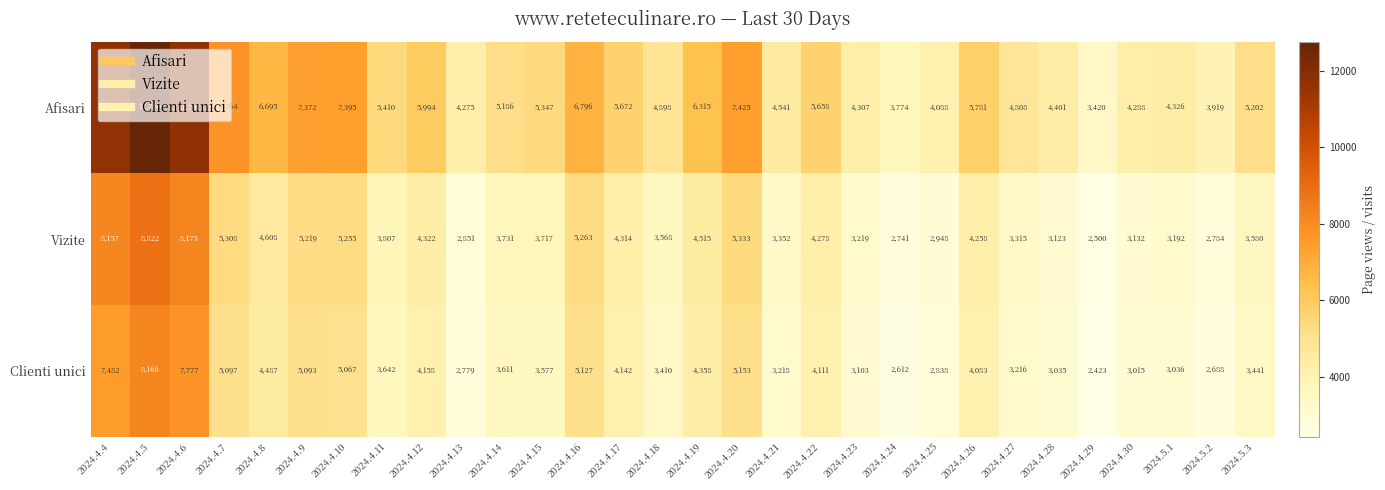

What is the difference between the maximum and minimum values in the Clienti unici series?

5743